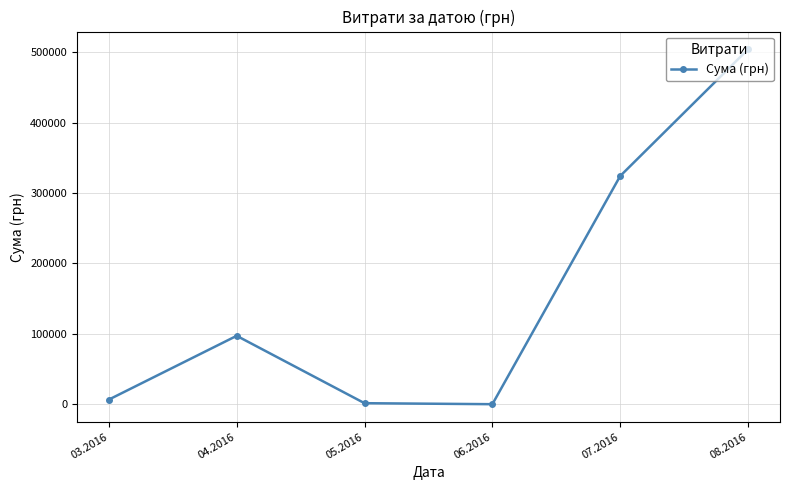

What is the average value?

155715.8